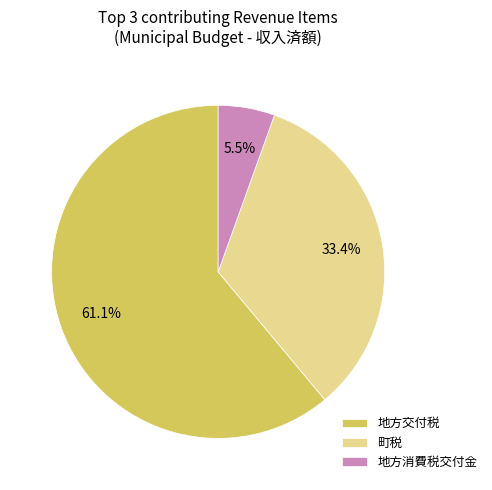

What is the smallest slice in the pie chart?

地方消費税交付金